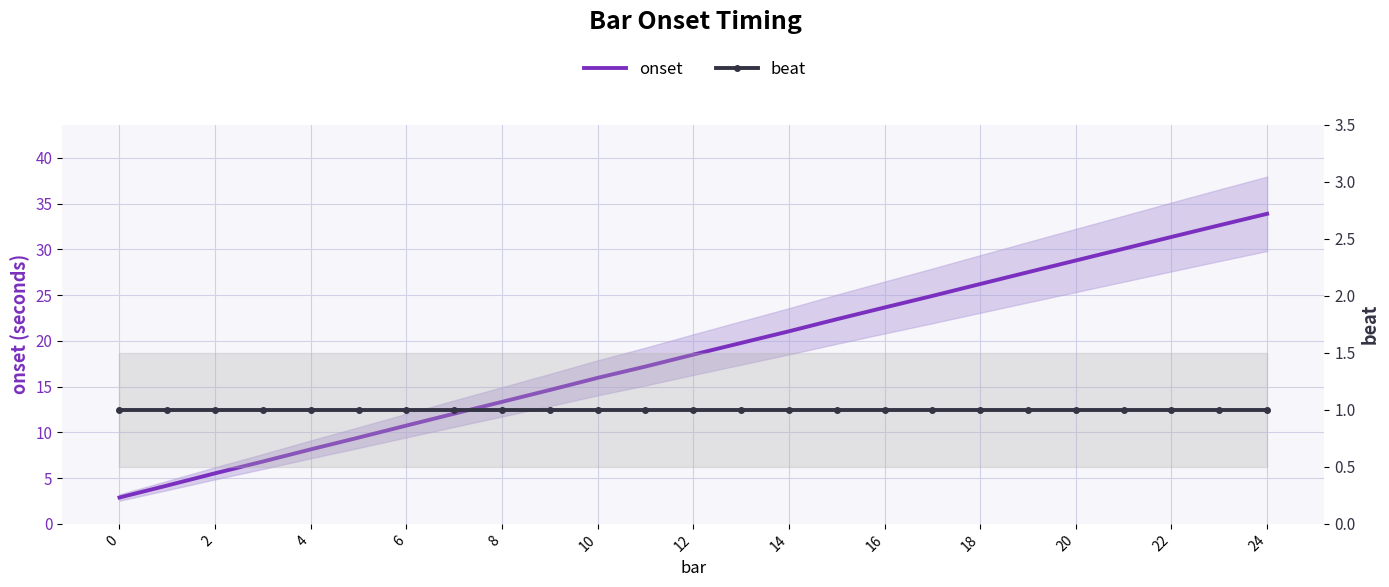

What is the average value of the beat series?

1.0